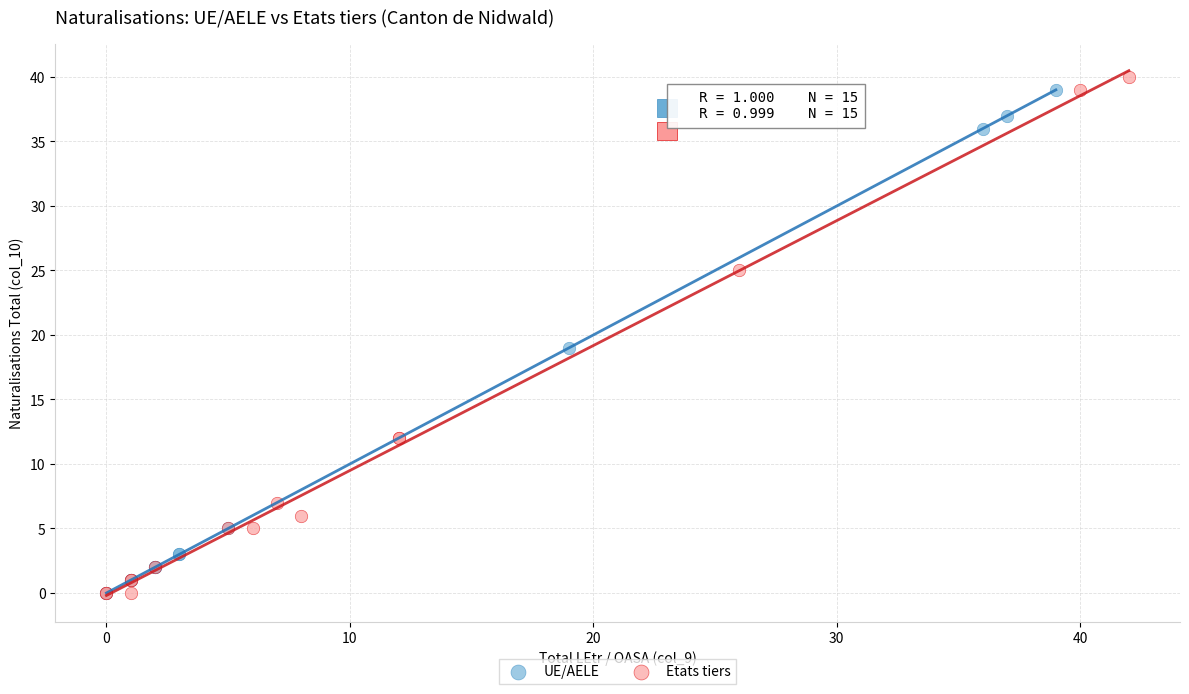

Which series has the largest Y range (max minus min)?

Etats tiers